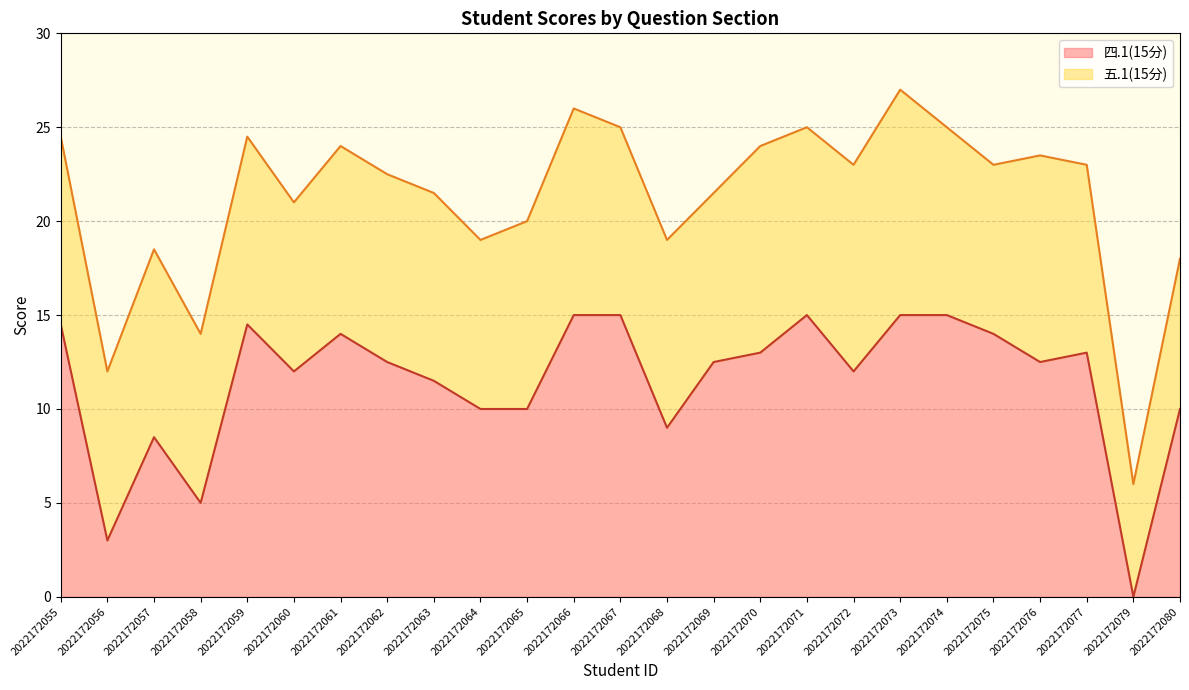

What is the difference between the maximum and minimum values?

15.0